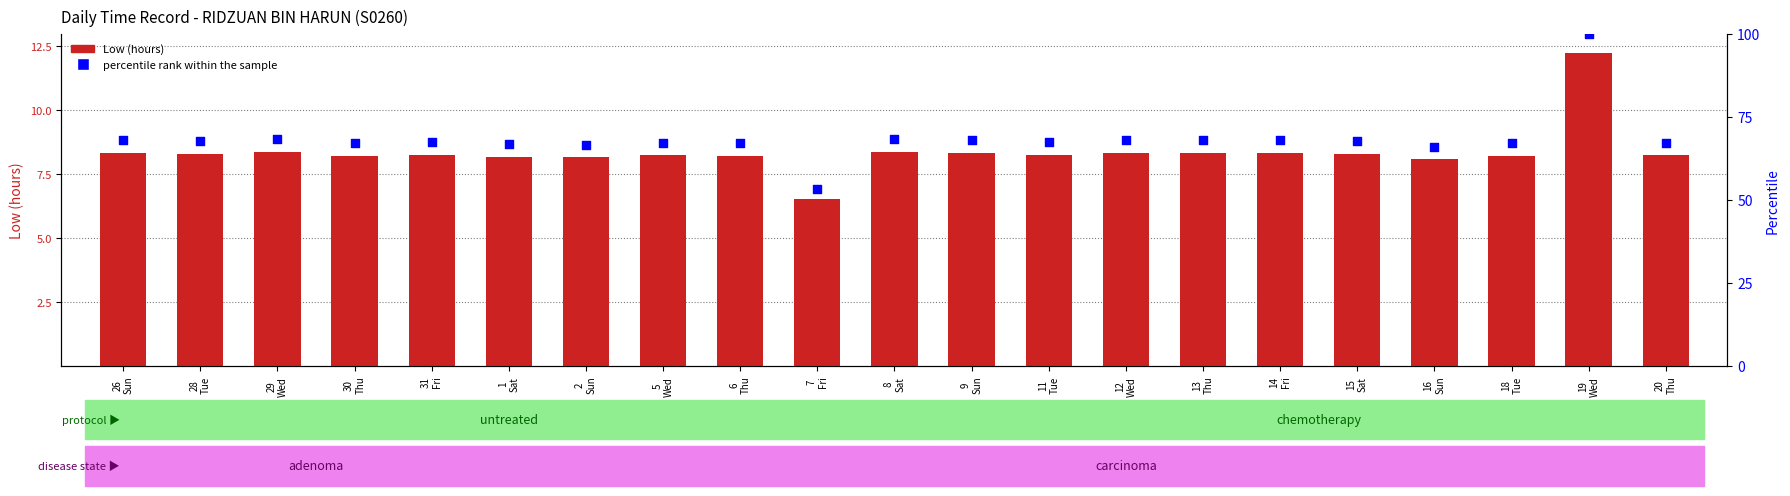

Which series has the largest Y range (max minus min)?

percentile rank within the sample